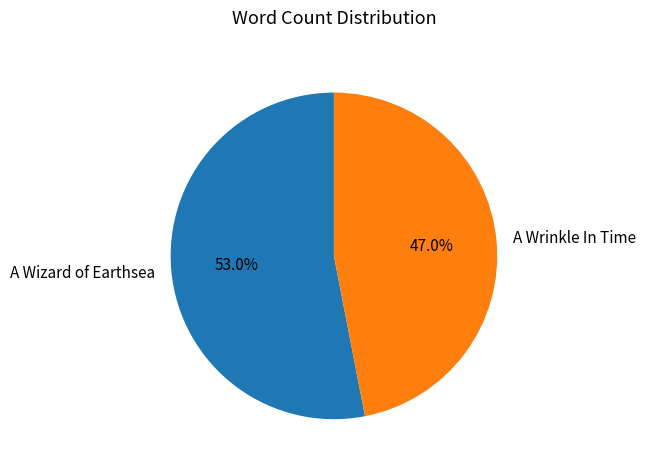

Count the number of slices in the pie.

2